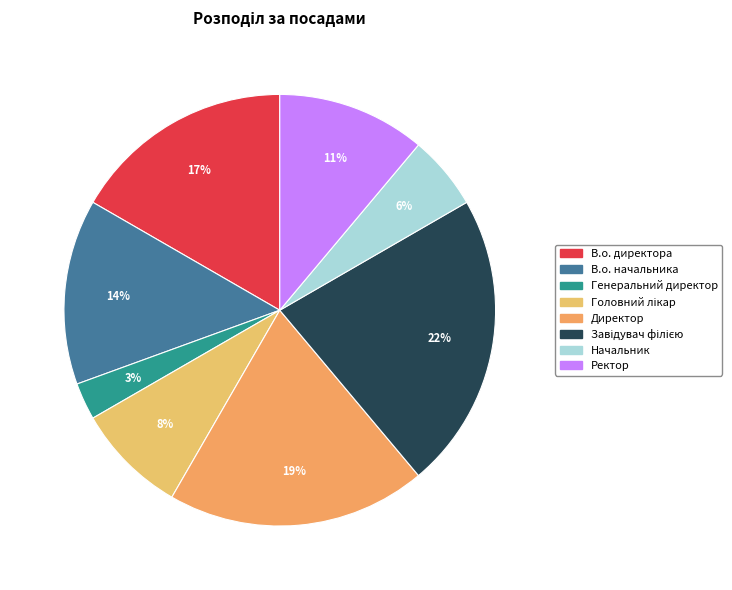

Do Завідувач філією and Начальник together represent more than half of the pie?

No